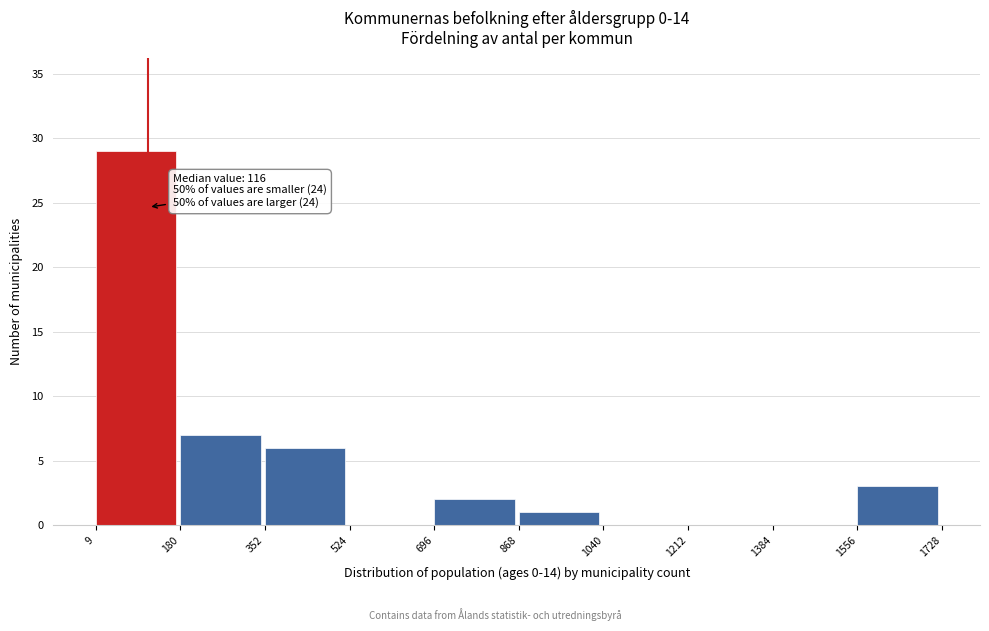

Which range on the x-axis has the tallest bar?

9 to 180